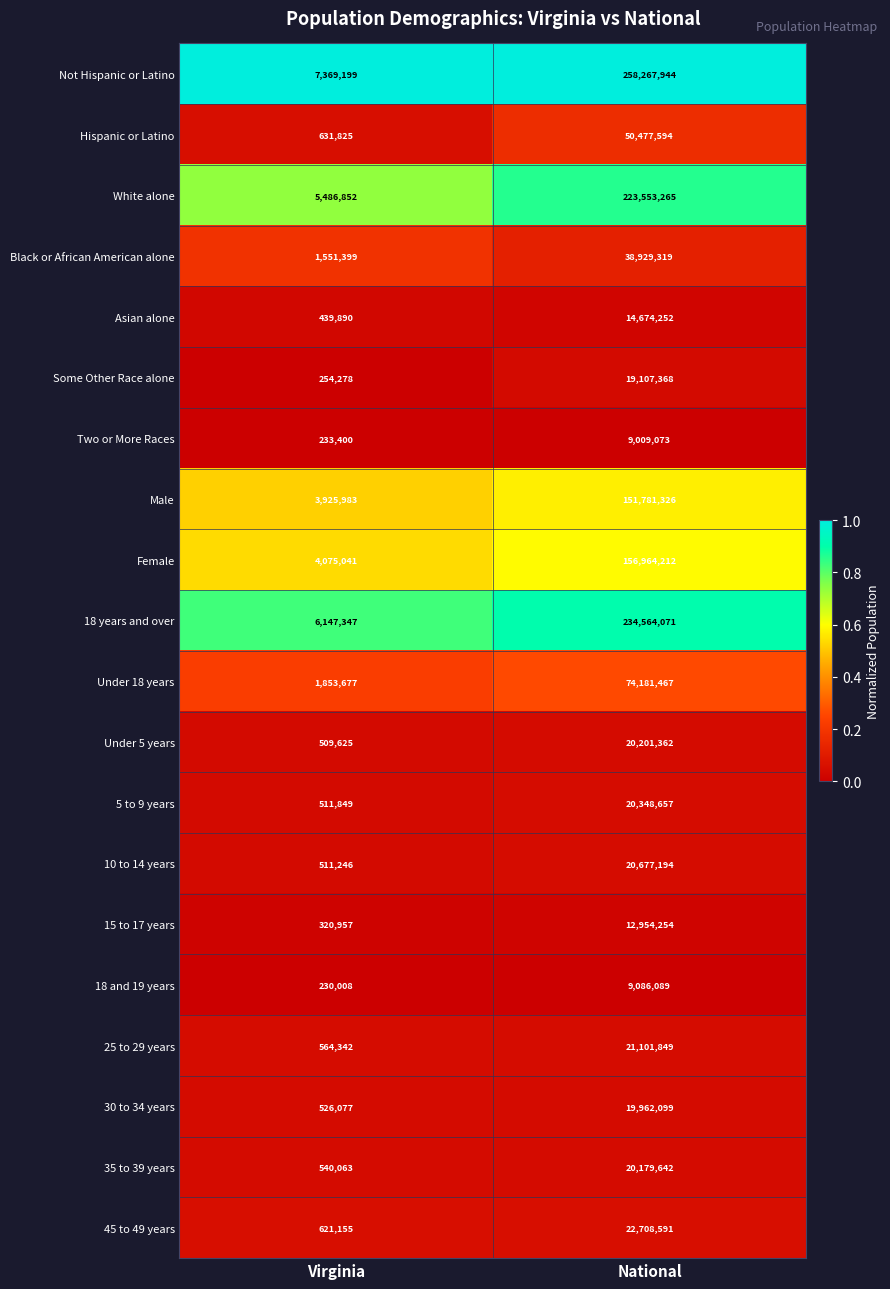

Which series has the largest total across all categories?

Not Hispanic or Latino